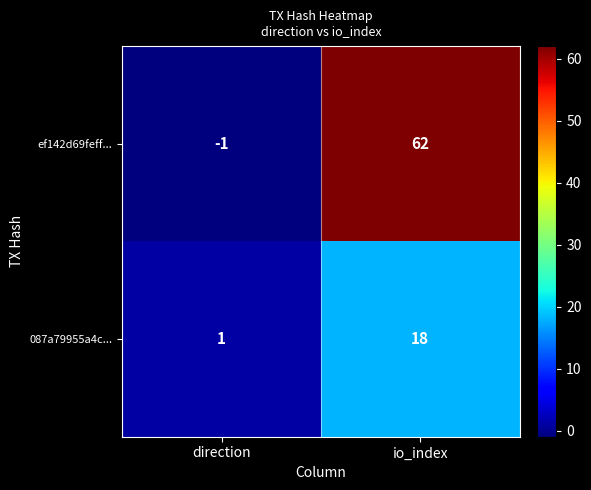

Reading left to right, extract all data points from this chart.

ef142d69feff...: -1	62
087a79955a4c...: 1	18